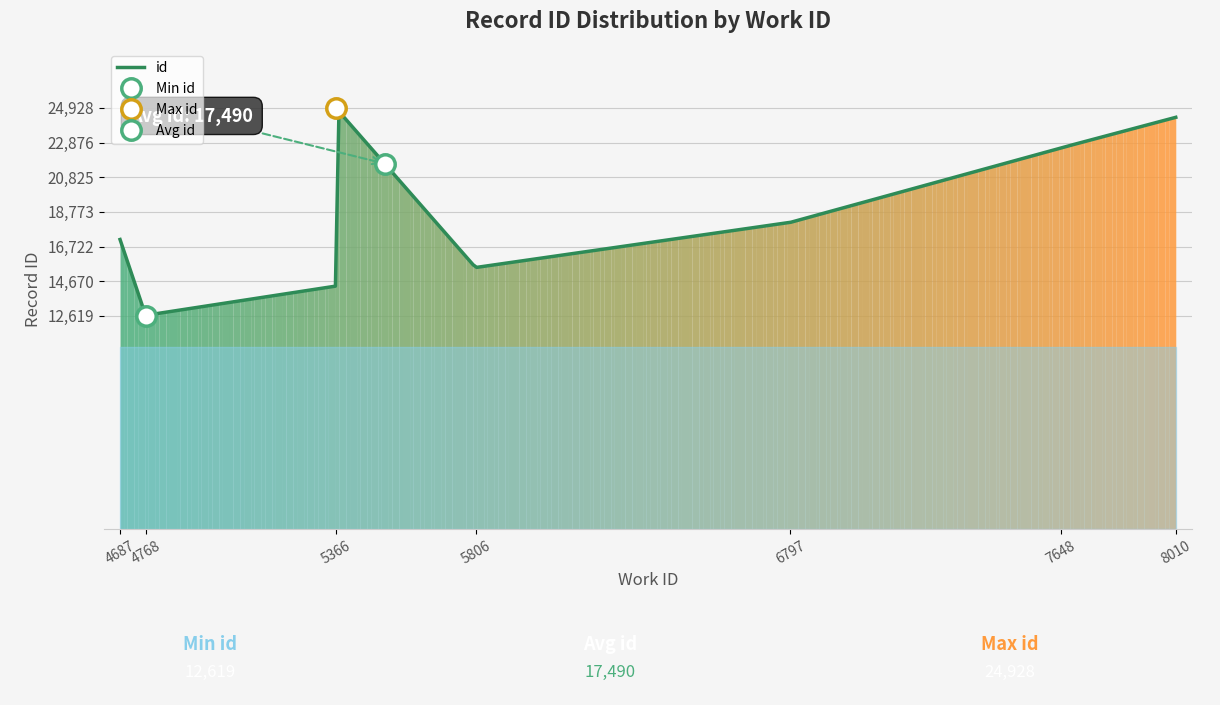

What is the average value?

17491